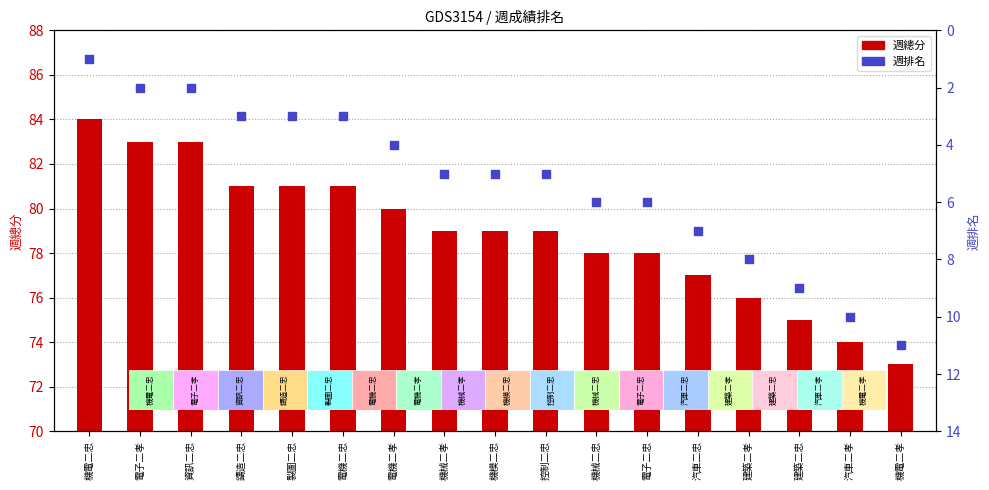

What are all the series names shown in the legend?

週總分, 週排名